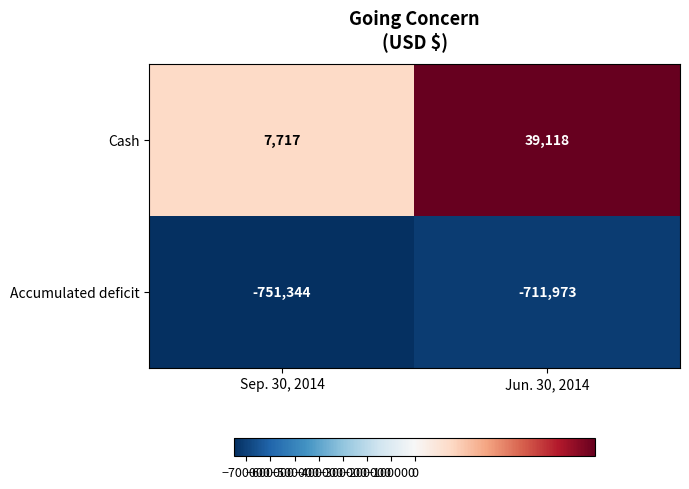

What is the sum of all Accumulated deficit values?

-1463317